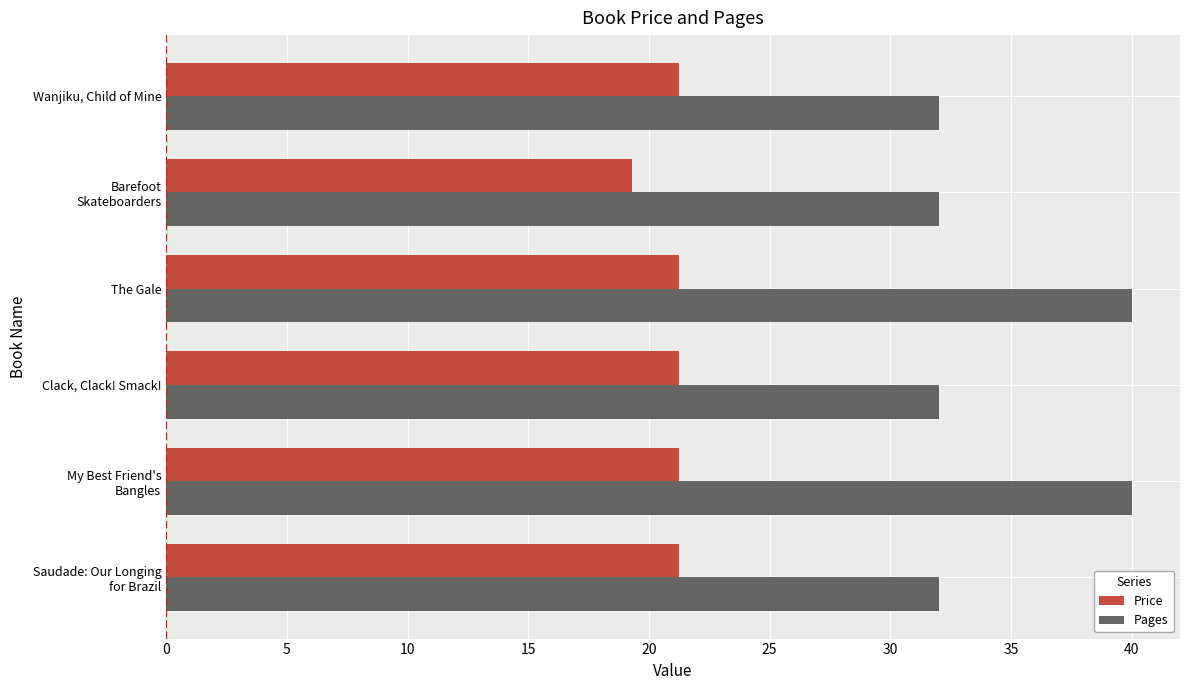

Which series has the largest total across all categories?

Pages